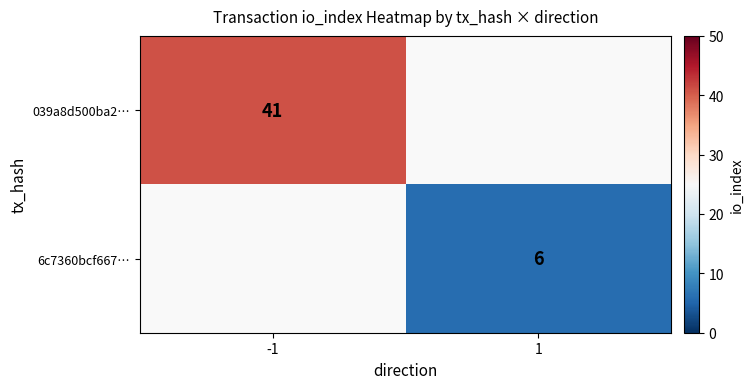

Is it true that 6c7360bcf667… equals 6 at 1?

True